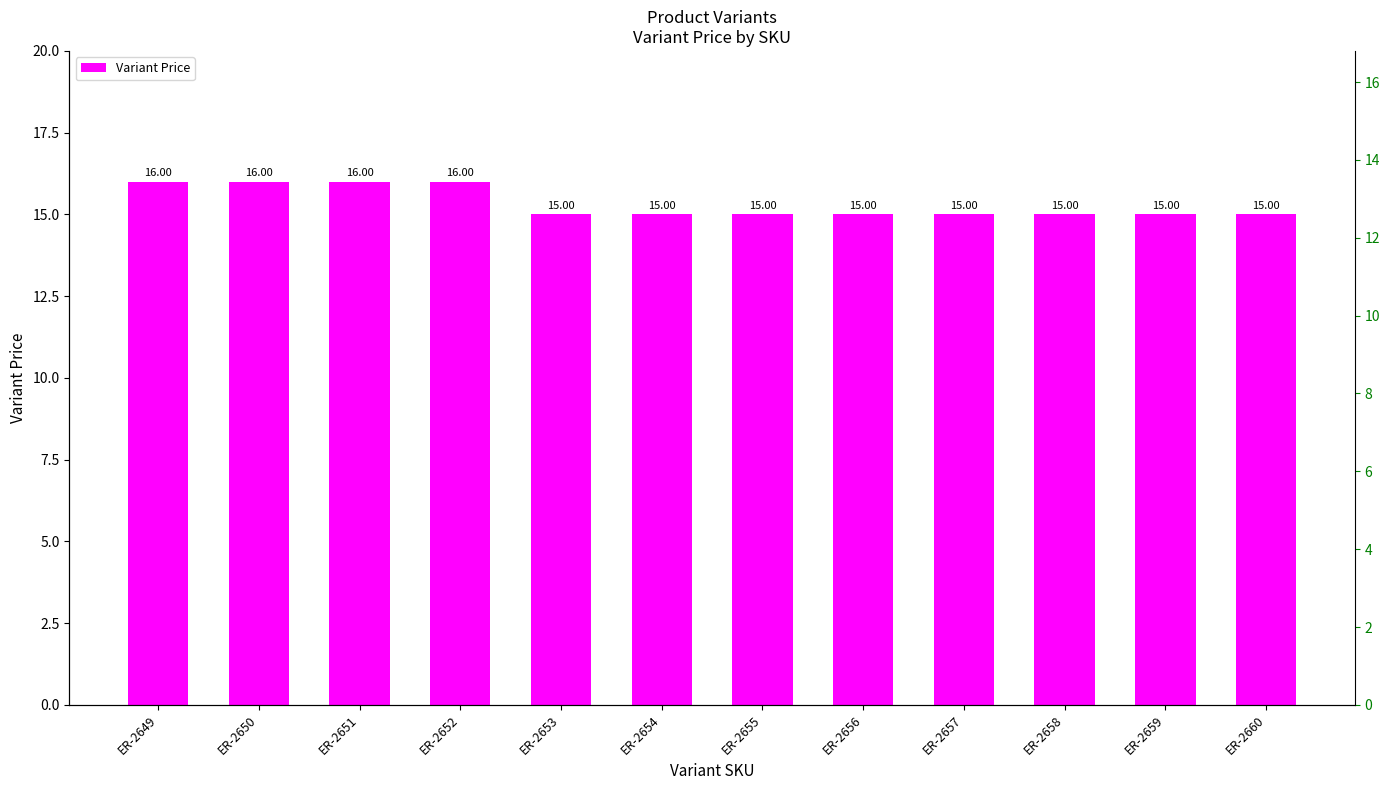

List the labels in order of value, largest first.

ER-2649, ER-2650, ER-2651, ER-2652, ER-2653, ER-2654, ER-2655, ER-2656, ER-2657, ER-2658, ER-2659, ER-2660